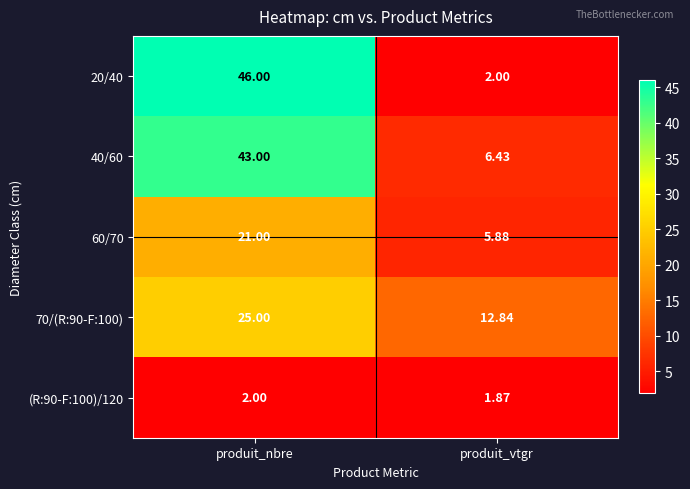

Where is 60/70 nearest to the value 13?

produit_vtgr